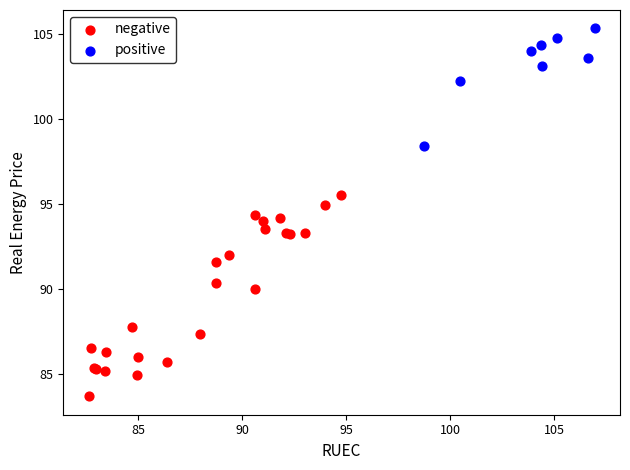

Which series reaches the maximum Y coordinate?

positive